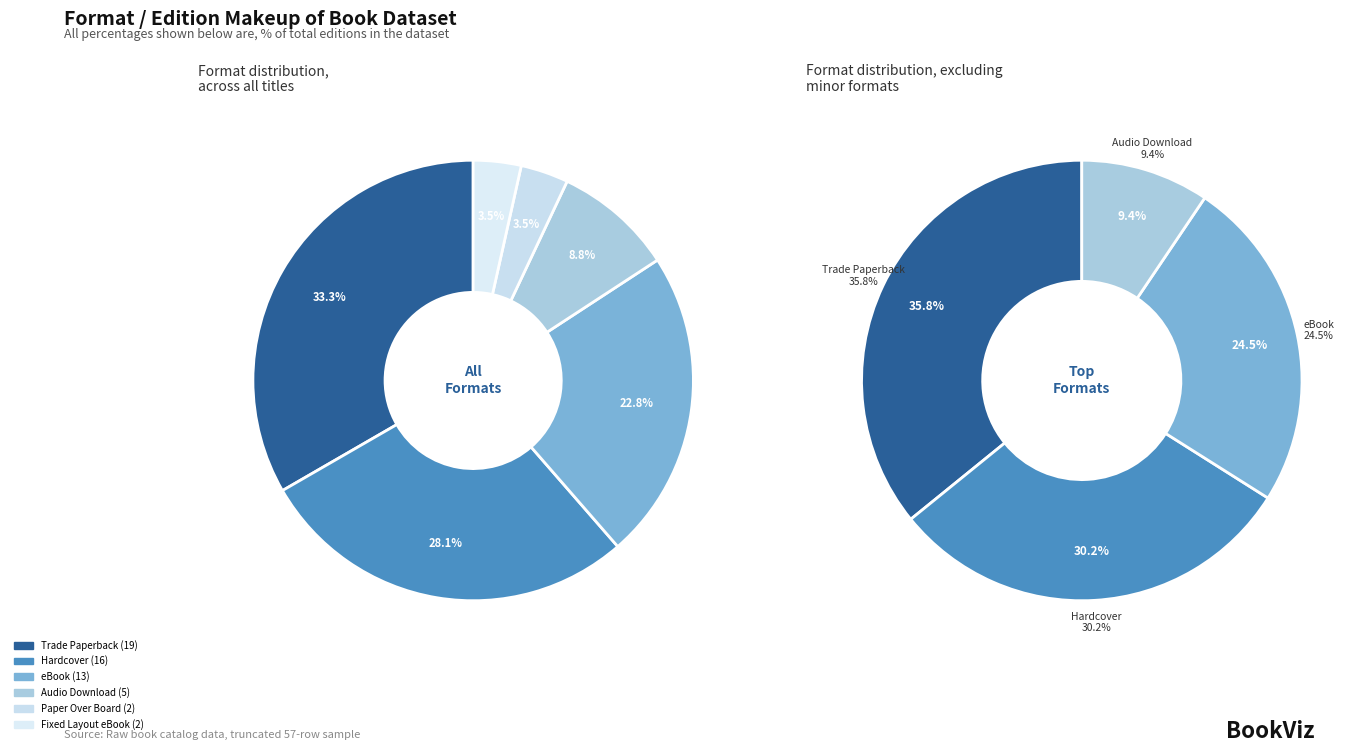

Count the number of slices in the pie.

6